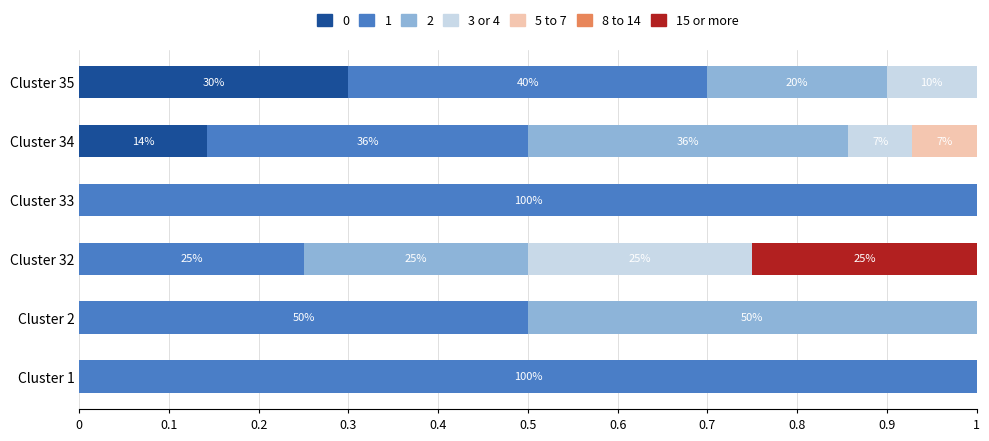

At which label does 0 reach its peak?

Cluster 35